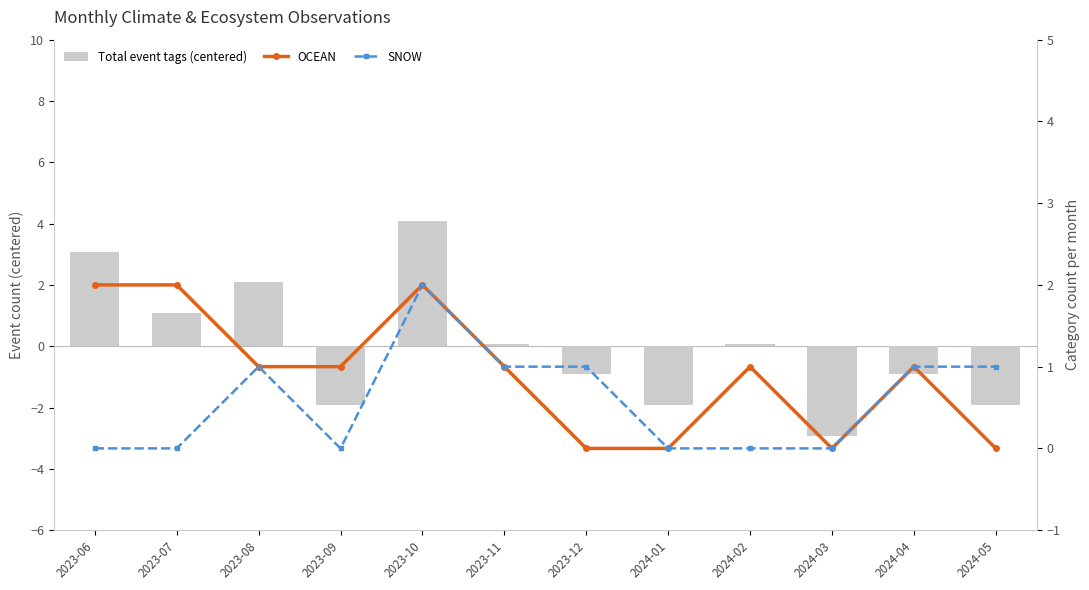

At which category does the chart reach its peak across all series?

2023-10